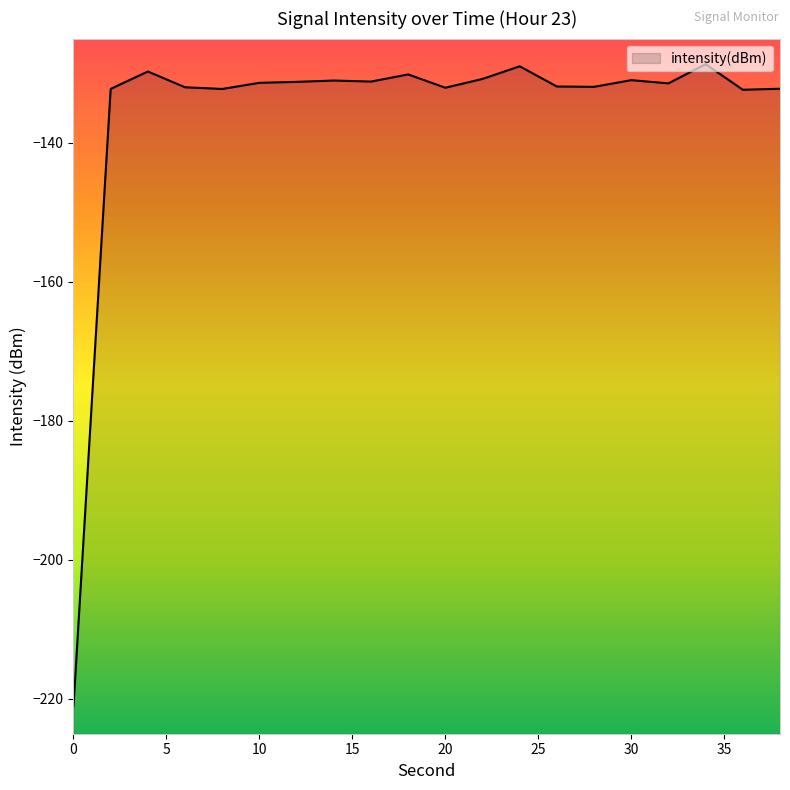

Is it true that the value at 30 is -224.2?

False